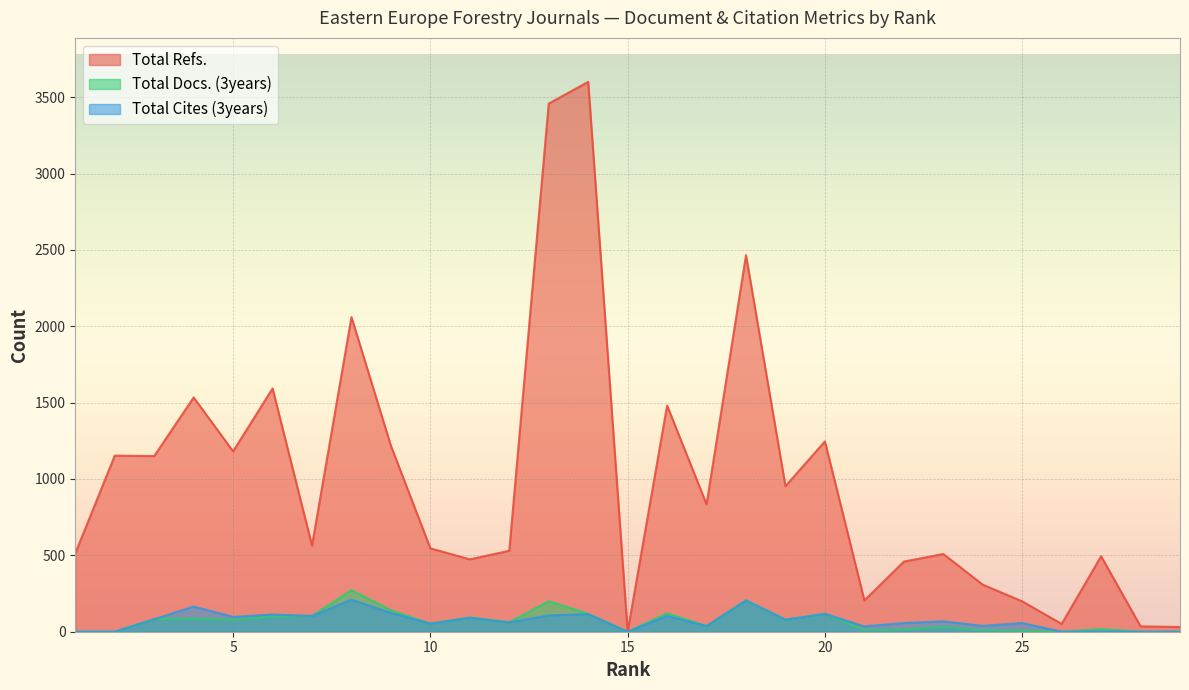

Which series has the largest range (max minus min)?

Total Refs.